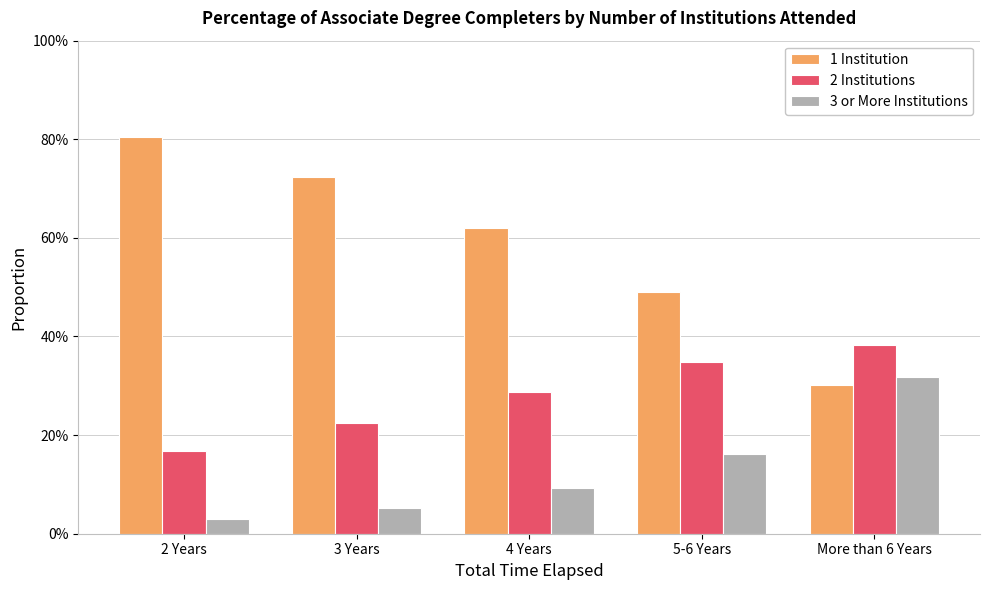

The value of 2 Institutions at 3 Years is 0.1. True or false?

False